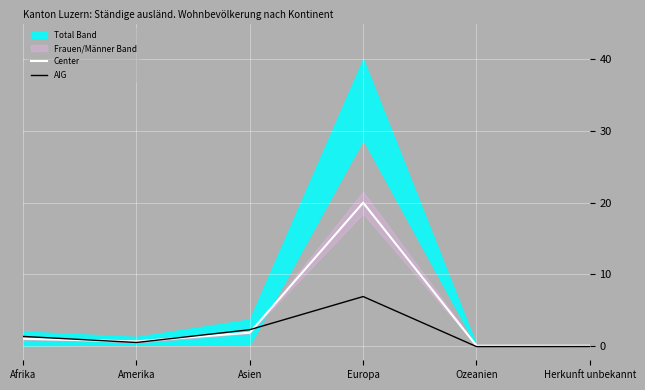

List the labels in order of AIG value, largest first.

Europa, Asien, Afrika, Amerika, Herkunft unbekannt, Ozeanien